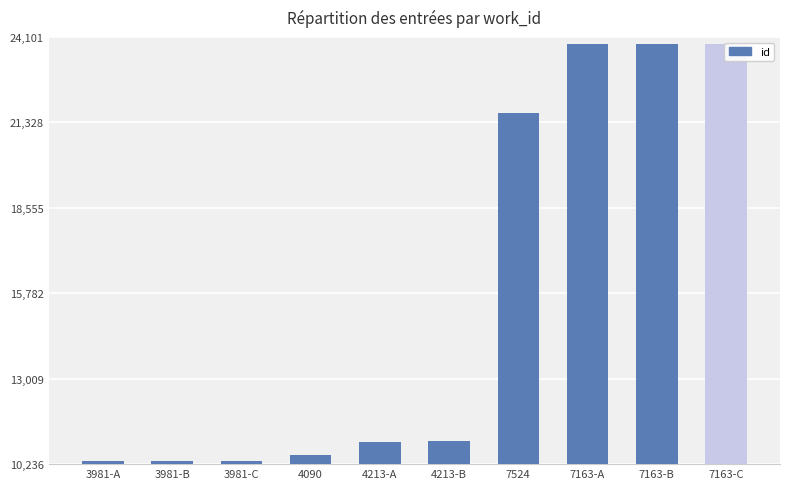

Rank the categories by value from lowest to highest.

3981-A, 3981-B, 3981-C, 4090, 4213-A, 4213-B, 7524, 7163-A, 7163-B, 7163-C